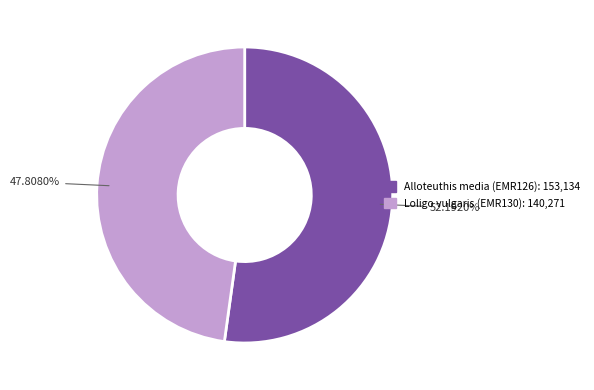

To the nearest percent, what percentage of the pie is Loligo vulgaris (EMR130)?

48%